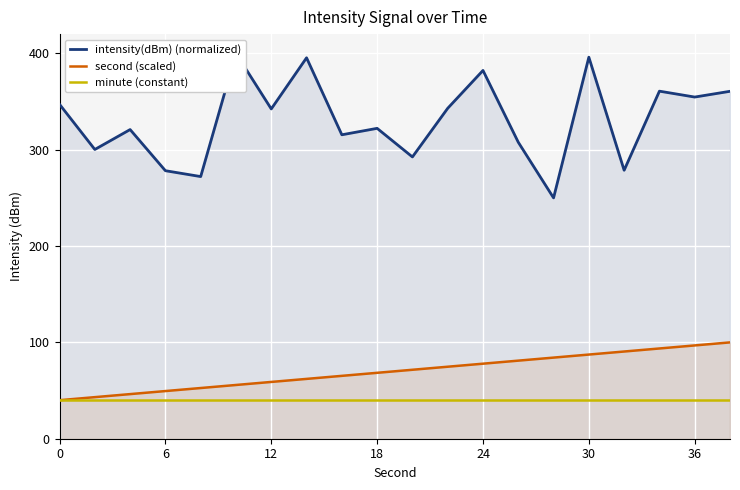

What is the minimum value for minute (constant)?

40.0